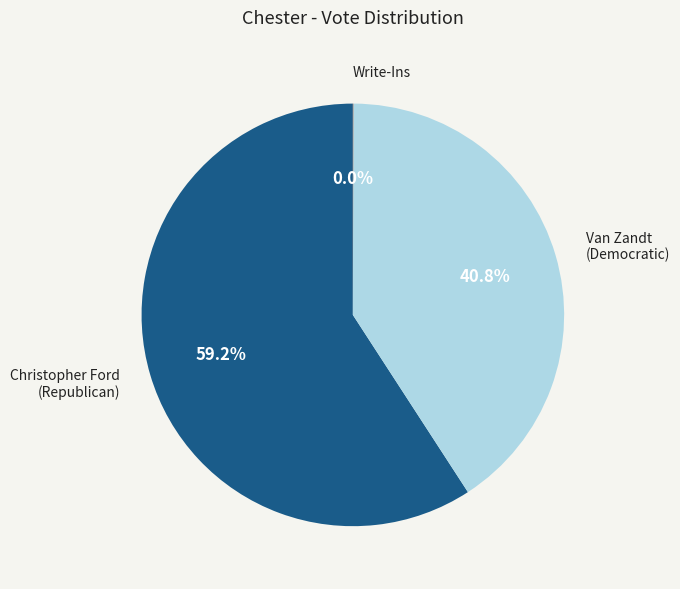

Which category has the biggest portion of the pie?

Christopher Ford (Republican)